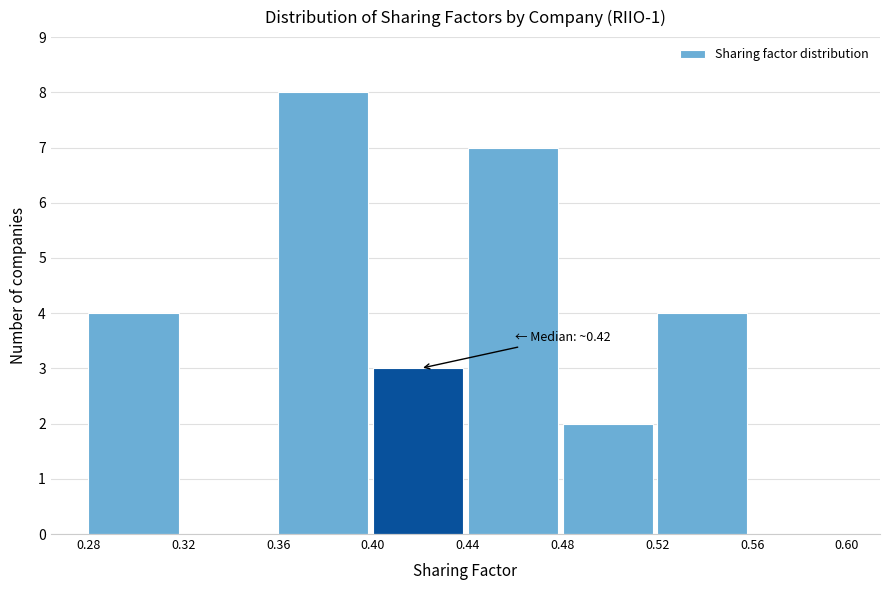

Which range on the x-axis has the tallest bar?

0.36 to 0.40